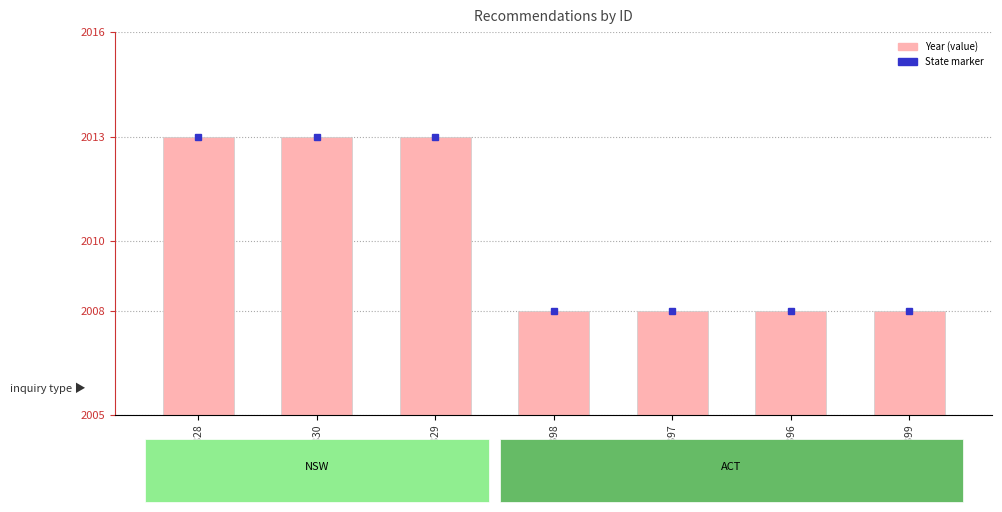

What is the value of the 3rd bar from the left?

2013